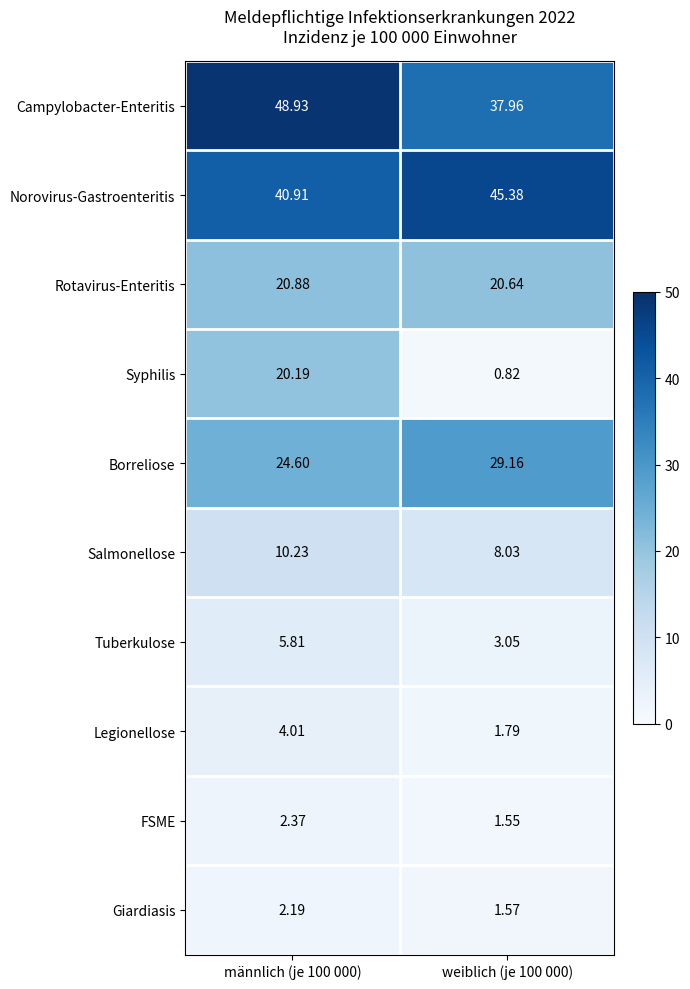

Which series changed the most between männlich (je 100 000) and weiblich (je 100 000)?

Syphilis